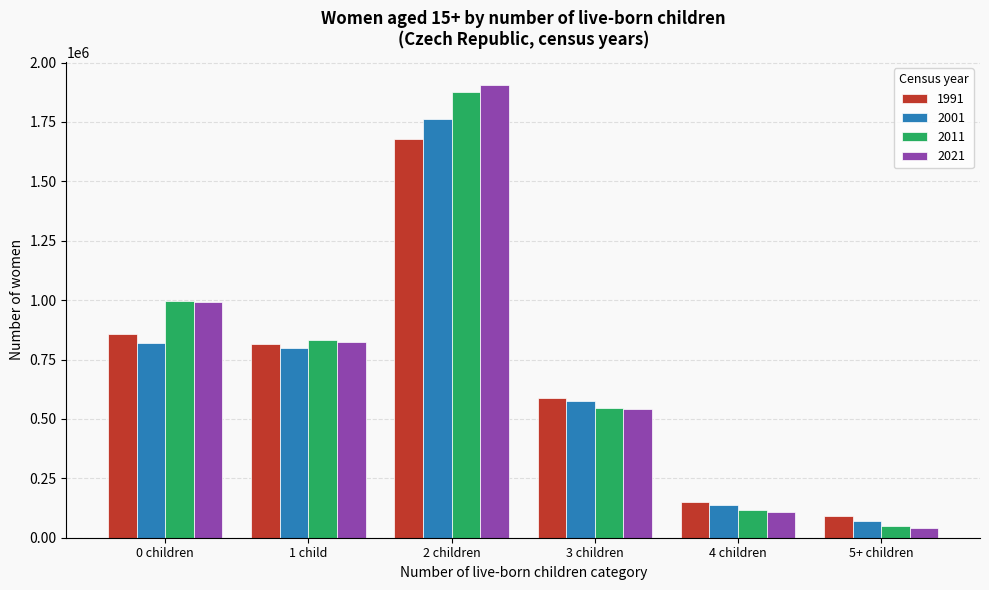

Reading left to right, extract all data points from this chart.

1991: 855338	814966	1679762	588865	152292	89456
2001: 819407	797805	1762831	577350	138879	70725
2011: 995900	831827	1876181	547155	114700	48597
2021: 993155	822489	1906429	543154	108271	41858